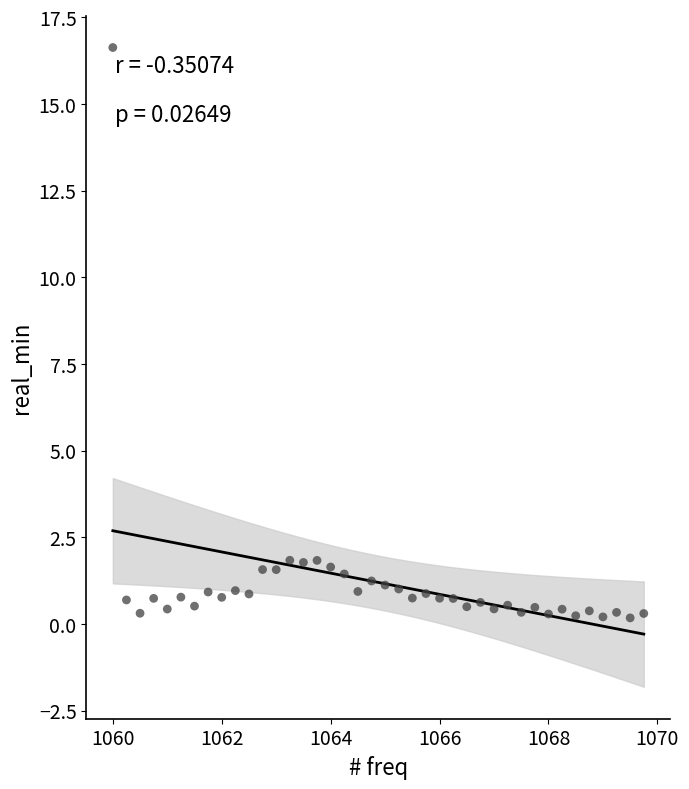

What is the range of Y values (max minus min)?

16.4